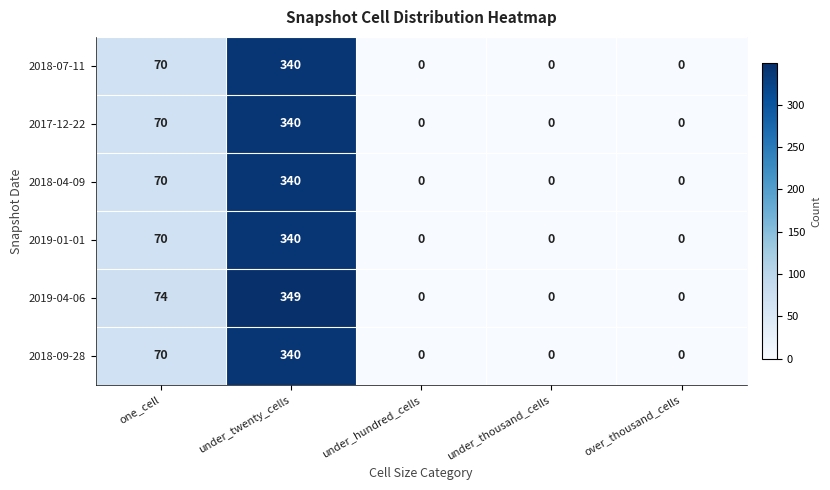

What is the maximum value shown in the chart?

349